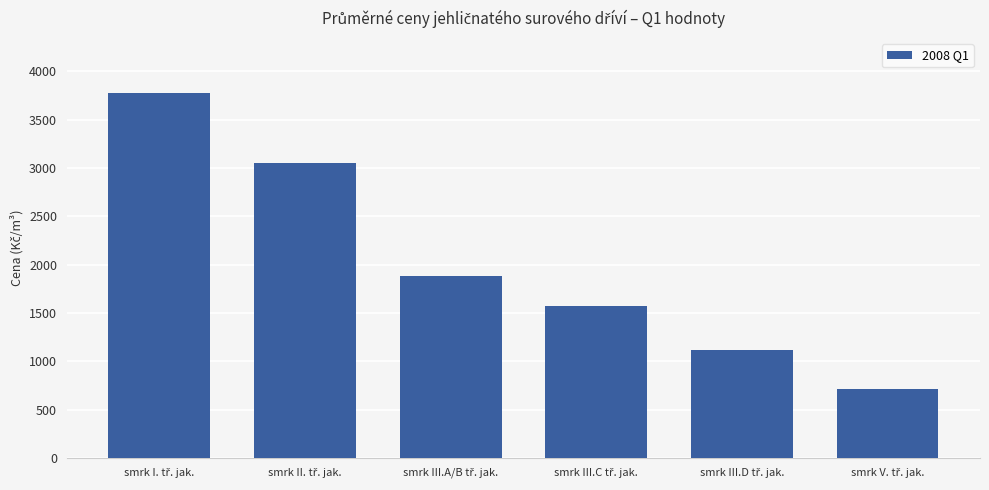

Reading left to right, what are all the values shown in this chart?

3777	3054	1880	1575	1120	709